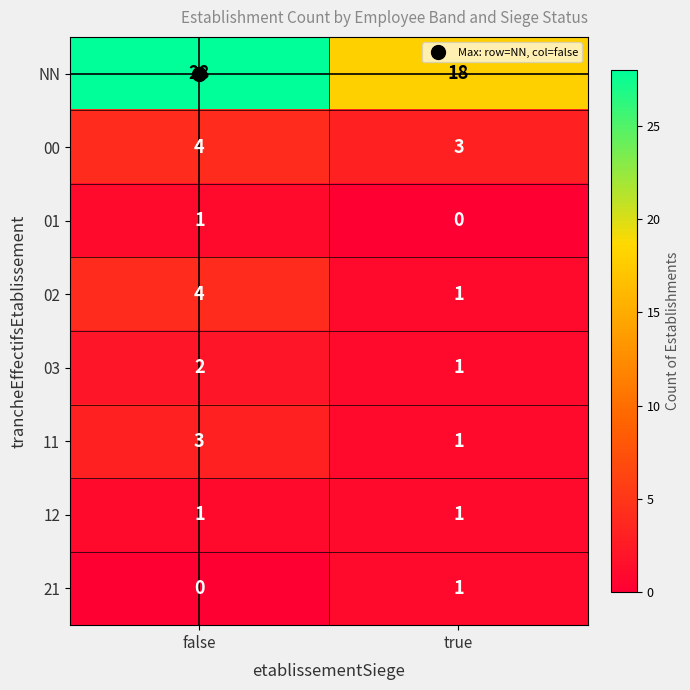

Is the value of NN at false greater than the value of 01 at false?

Yes